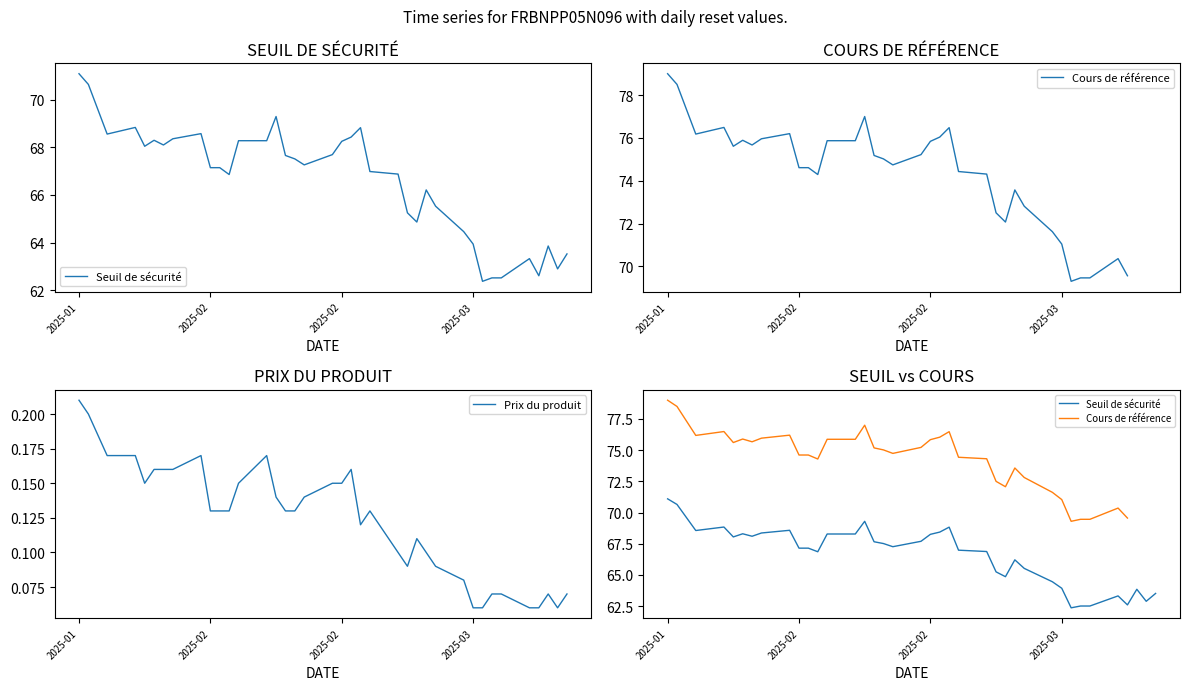

True or false: Prix du produit and Seuil de sécurité intersect in this chart.

False